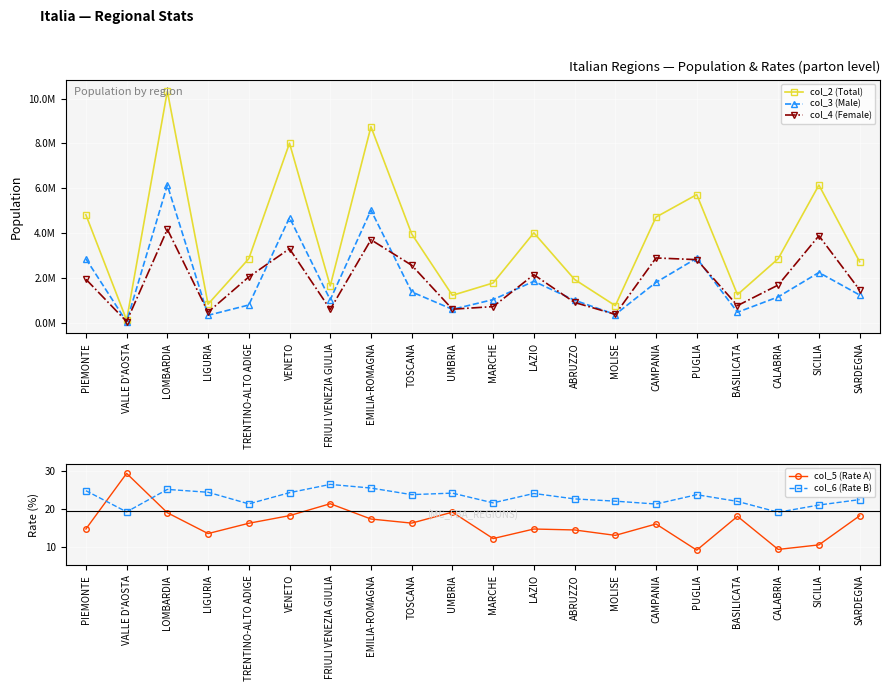

Reading left to right, list all the values displayed in this chart.

col_2 (Total): PIEMONTE=4824471.0	VALLE D'AOSTA=137846.0	LOMBARDIA=10328567.0	LIGURIA=846187.0	TRENTINO-ALTO ADIGE=2871266.0	VENETO=8015166.0	FRIULI VENEZIA GIULIA=1658580.0	EMILIA-ROMAGNA=8745418.0	TOSCANA=3974812.0	UMBRIA=1240306.0	MARCHE=1790699.0	LAZIO=4023939.0	ABRUZZO=1948207.0	MOLISE=781059.0	CAMPANIA=4722765.0	PUGLIA=5723571.0	BASILICATA=1271241.0	CALABRIA=2871224.0	SICILIA=6148932.0	SARDEGNA=2735141.0
col_3 (Male): PIEMONTE=2866641.0	VALLE D'AOSTA=63475.0	LOMBARDIA=6147838.0	LIGURIA=352449.0	TRENTINO-ALTO ADIGE=811035.0	VENETO=4700557.0	FRIULI VENEZIA GIULIA=1043221.0	EMILIA-ROMAGNA=5029986.0	TOSCANA=1393842.0	UMBRIA=616737.0	MARCHE=1051377.0	LAZIO=1865856.0	ABRUZZO=1023622.0	MOLISE=386914.0	CAMPANIA=1818380.0	PUGLIA=2894061.0	BASILICATA=487650.0	CALABRIA=1171457.0	SICILIA=2256574.0	SARDEGNA=1256107.0
col_4 (Female): PIEMONTE=1957830.0	VALLE D'AOSTA=74371.0	LOMBARDIA=4180729.0	LIGURIA=493739.0	TRENTINO-ALTO ADIGE=2060231.0	VENETO=3314608.0	FRIULI VENEZIA GIULIA=615359.0	EMILIA-ROMAGNA=3715431.0	TOSCANA=2580971.0	UMBRIA=623569.0	MARCHE=739322.0	LAZIO=2158083.0	ABRUZZO=924585.0	MOLISE=394145.0	CAMPANIA=2904384.0	PUGLIA=2829510.0	BASILICATA=783591.0	CALABRIA=1699767.0	SICILIA=3892358.0	SARDEGNA=1479035.0
col_5 (Rate A): PIEMONTE=14.7	VALLE D'AOSTA=29.5	LOMBARDIA=19.0	LIGURIA=13.5	TRENTINO-ALTO ADIGE=16.2	VENETO=18.2	FRIULI VENEZIA GIULIA=21.4	EMILIA-ROMAGNA=17.3	TOSCANA=16.2	UMBRIA=19.2	MARCHE=12.1	LAZIO=14.7	ABRUZZO=14.4	MOLISE=13.0	CAMPANIA=16.0	PUGLIA=9.1	BASILICATA=18.1	CALABRIA=9.2	SICILIA=10.5	SARDEGNA=18.2
col_6 (Rate B): PIEMONTE=24.9	VALLE D'AOSTA=19.2	LOMBARDIA=25.2	LIGURIA=24.5	TRENTINO-ALTO ADIGE=21.4	VENETO=24.4	FRIULI VENEZIA GIULIA=26.6	EMILIA-ROMAGNA=25.6	TOSCANA=23.8	UMBRIA=24.2	MARCHE=21.6	LAZIO=24.1	ABRUZZO=22.7	MOLISE=22.1	CAMPANIA=21.3	PUGLIA=23.8	BASILICATA=22.0	CALABRIA=19.1	SICILIA=21.1	SARDEGNA=22.5